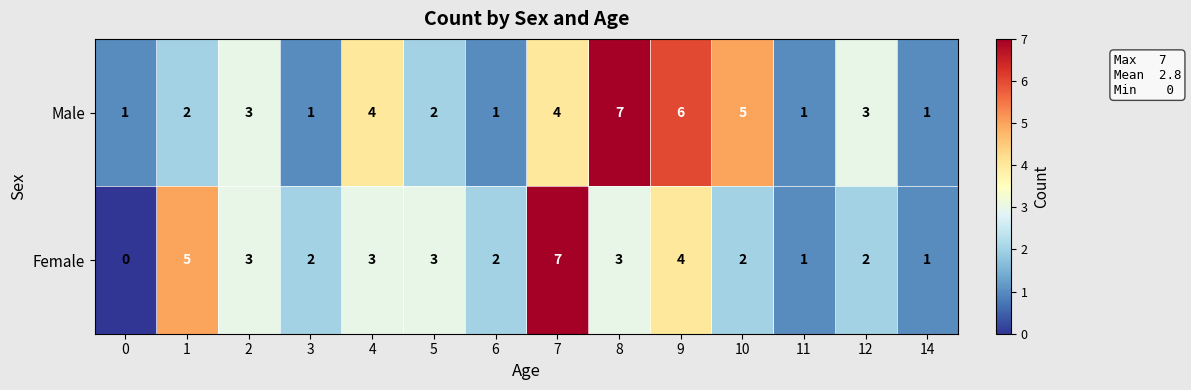

What is the total value across all series at 8?

10